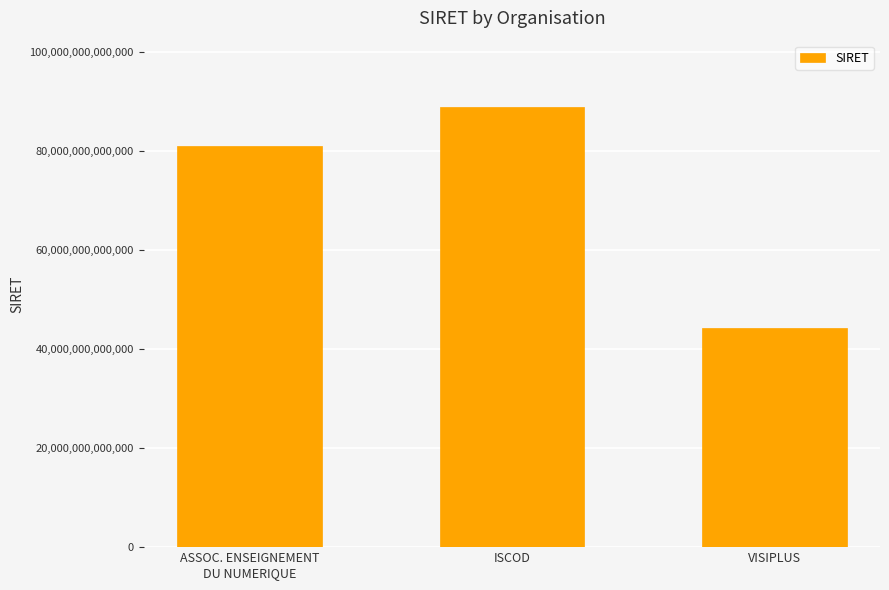

What is the label of the 1st bar from the right?

VISIPLUS